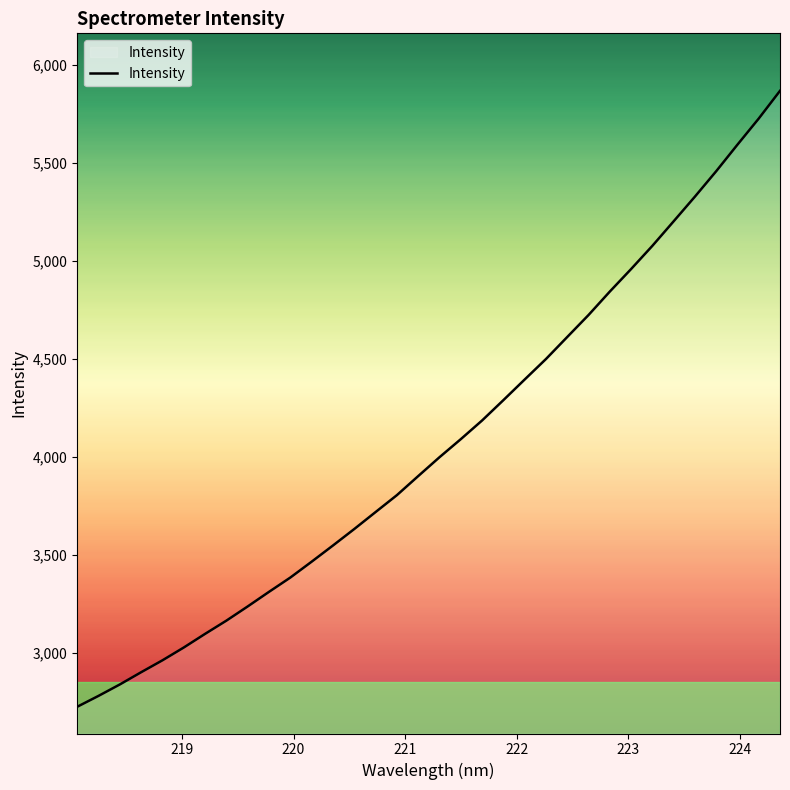

What is the greatest value displayed?

5868.7